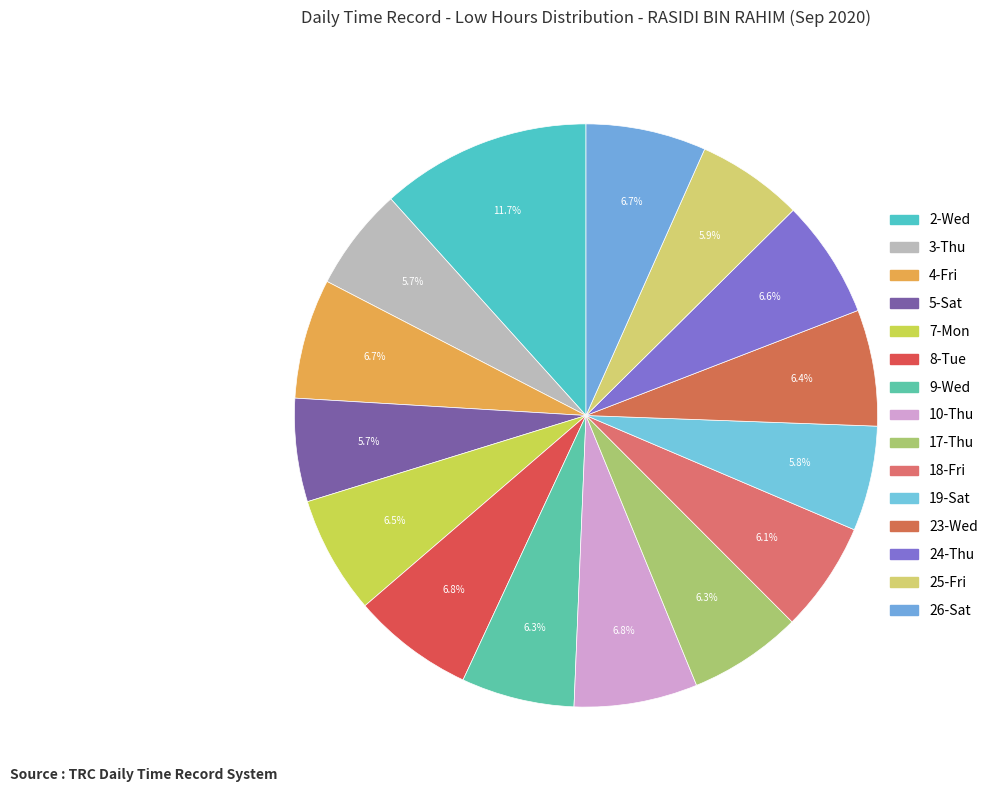

How many segments does this pie chart have?

15